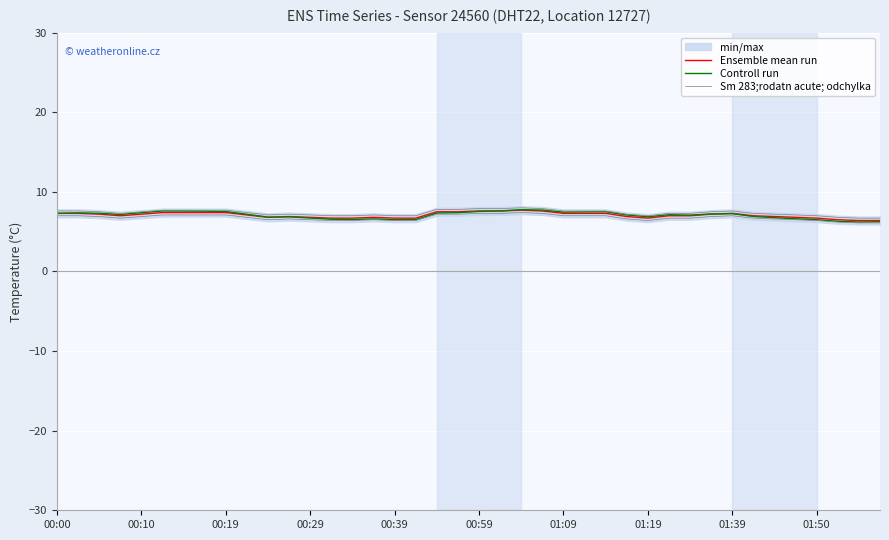

What is the difference between the highest and lowest values at 01:39?

0.3